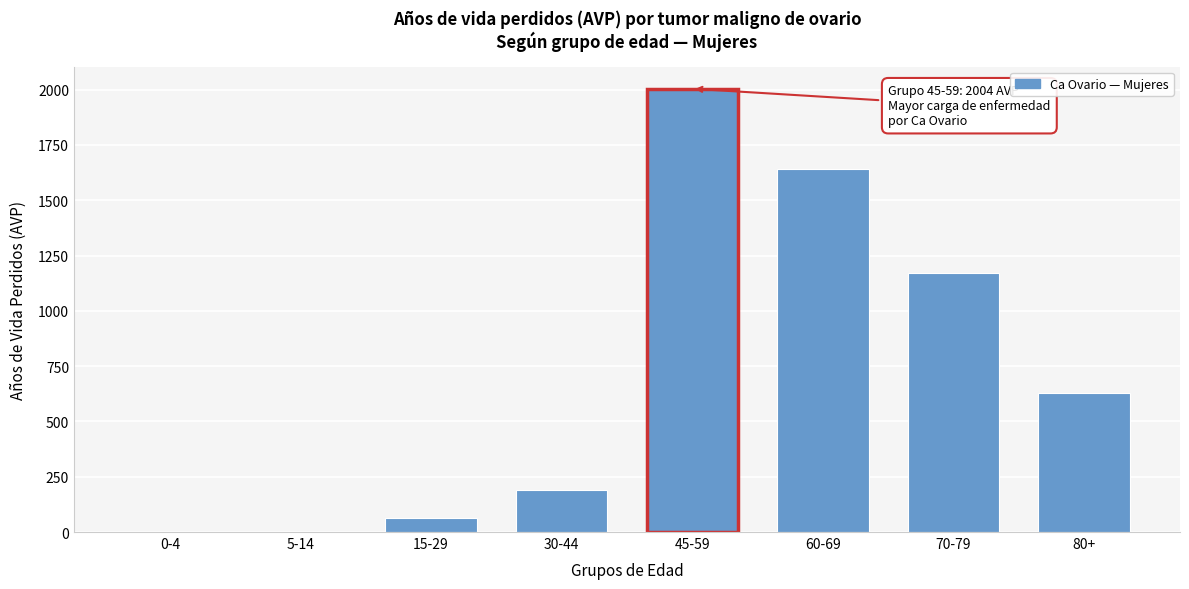

Reading right to left, transcribe all the data shown in this chart.

80+=630	70-79=1172	60-69=1641	45-59=2004	30-44=192	15-29=62	5-14=0	0-4=0